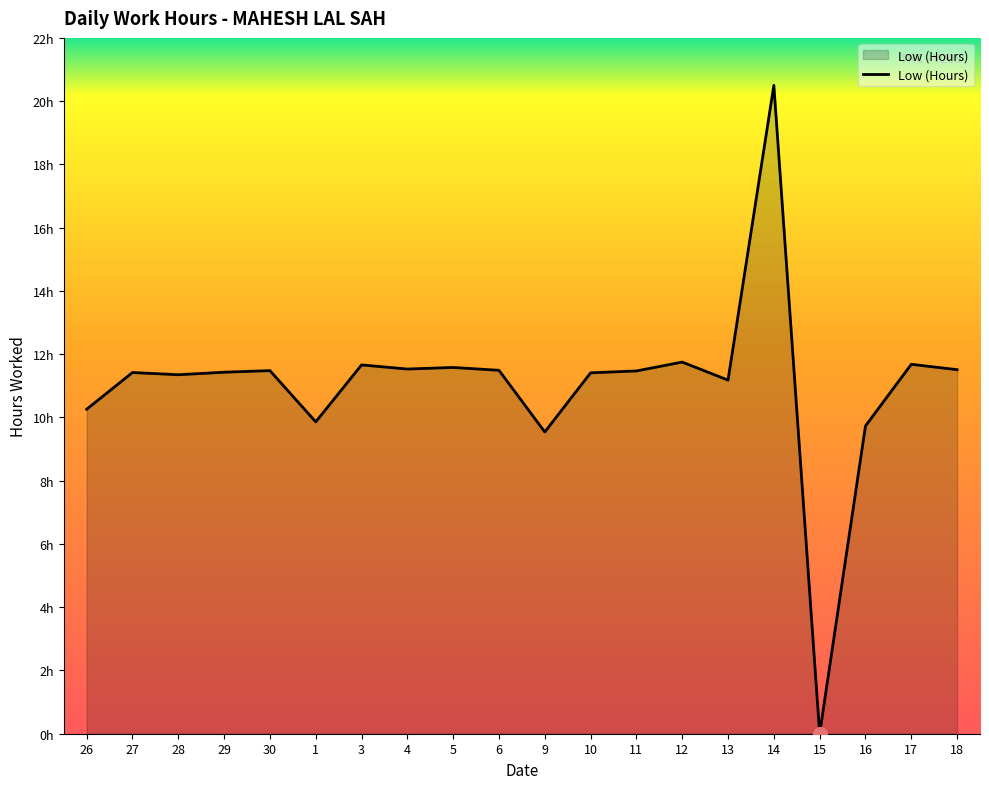

Approximately how many times larger is the value at 10 compared to 3?

1.0